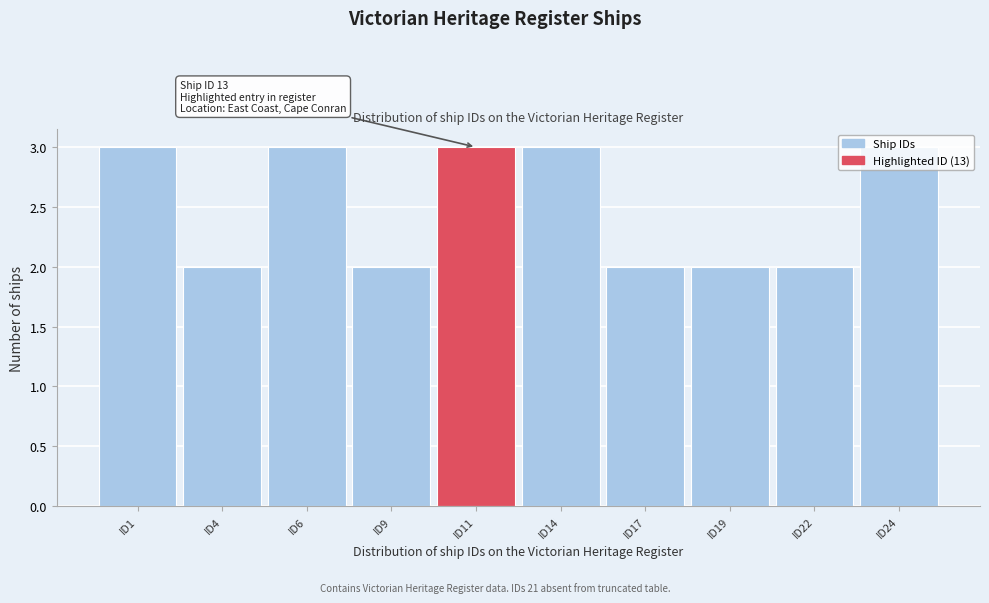

What is the greatest value displayed?

3